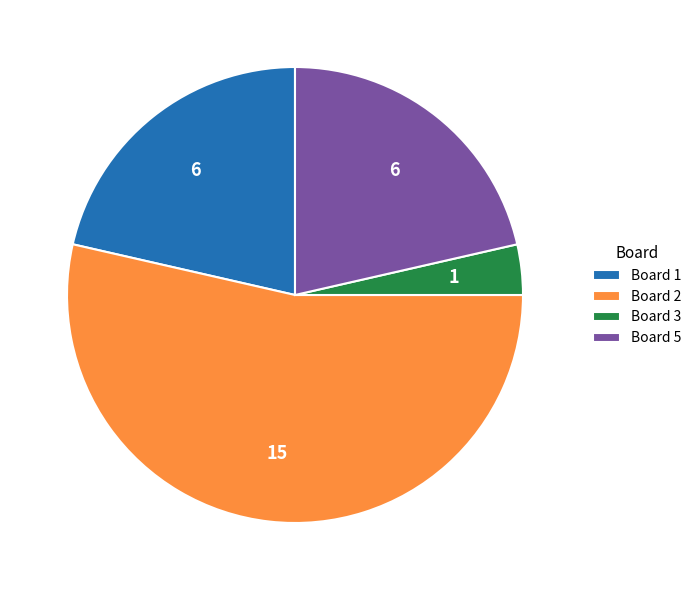

Combined, do Board 5 and Board 2 account for over 50%?

Yes